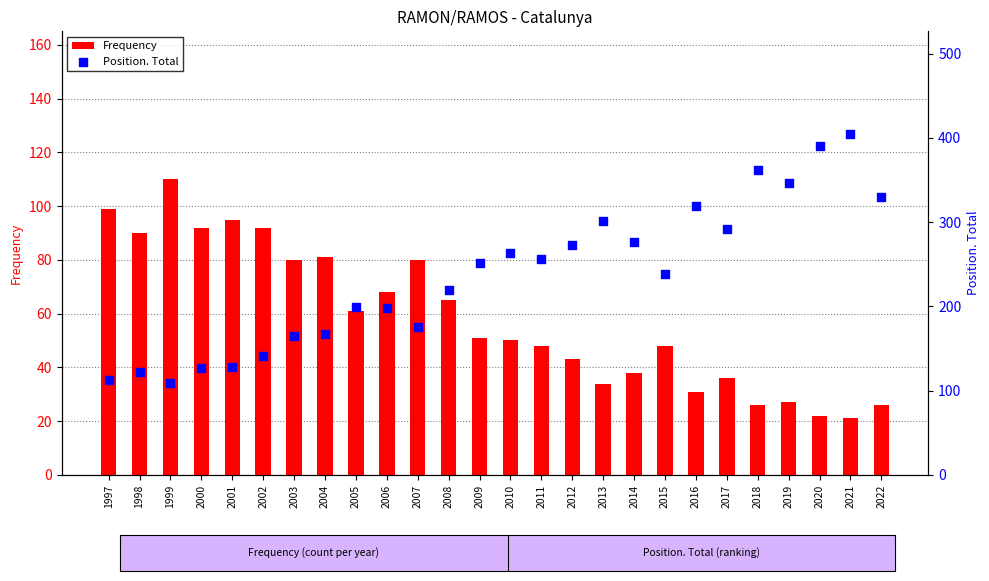

Which series contains the lowest Y value?

Frequency